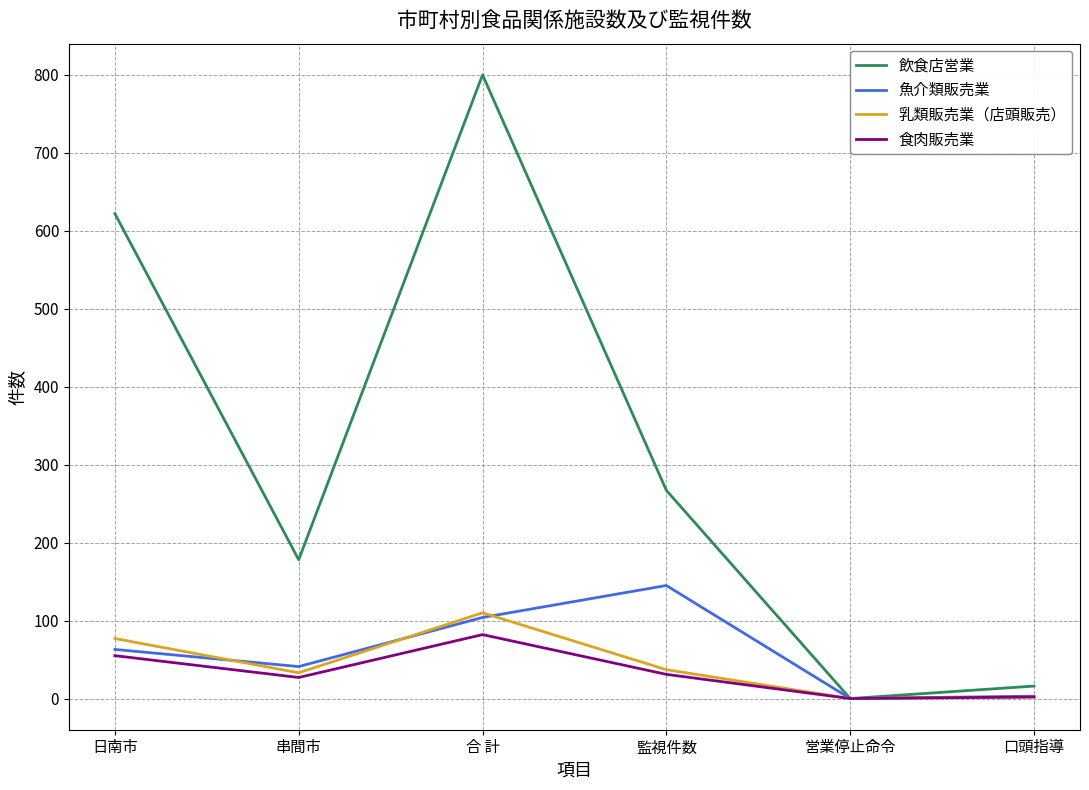

Is the value of 食肉販売業 at 営業停止命令 greater than the value of 飲食店営業 at 合 計?

No